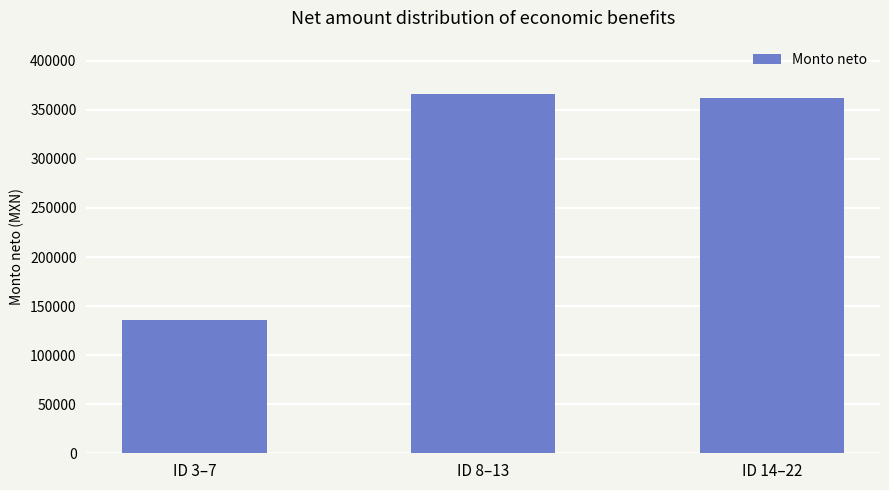

Is it true that the value at ID 3–7 is 210671.7?

False